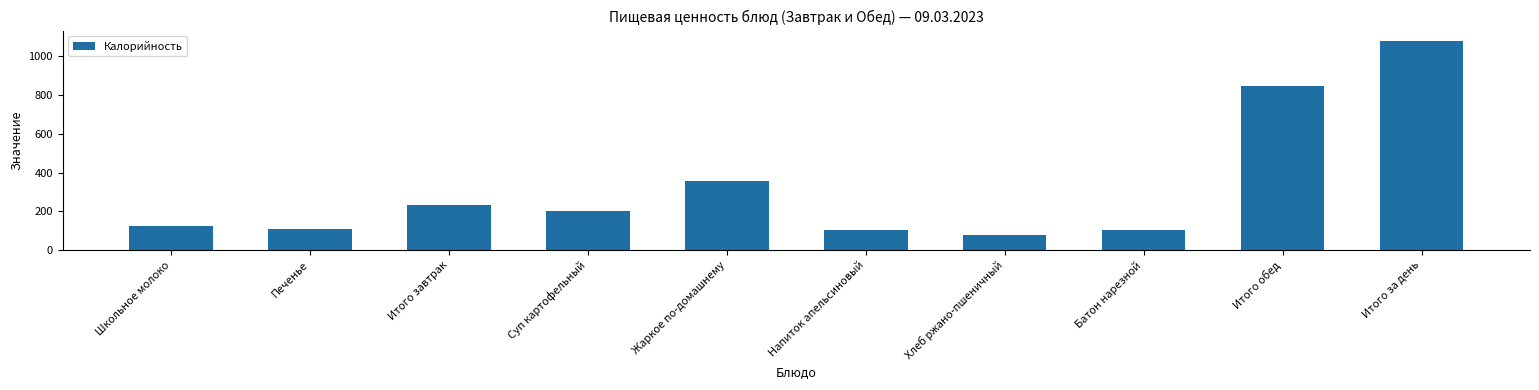

At which label is the value closest to 578?

Жаркое по-домашнему